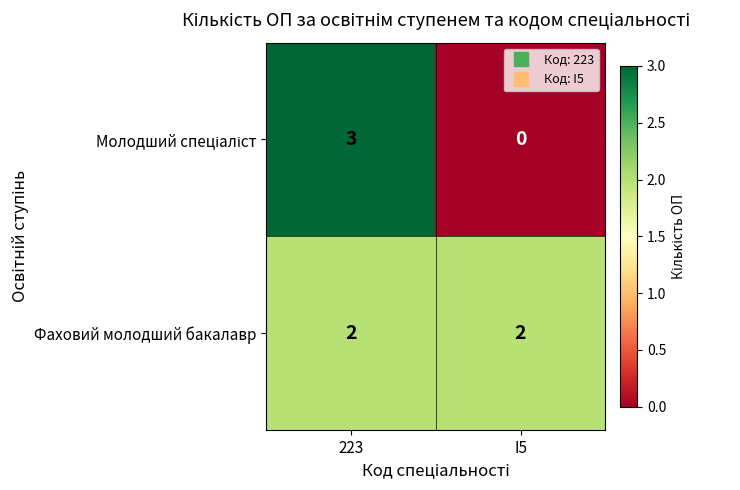

What is the greatest value displayed?

3